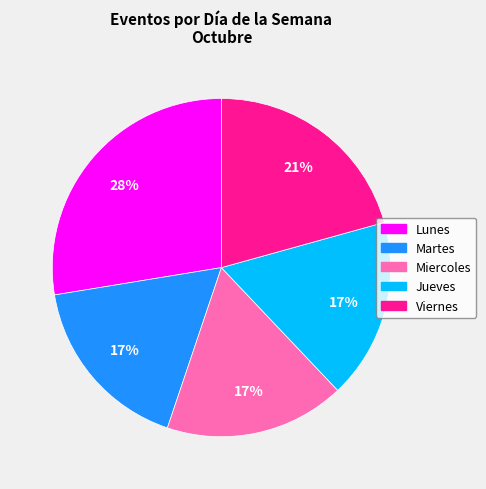

To the nearest percent, what is the combined percentage of Miercoles and Jueves?

34%